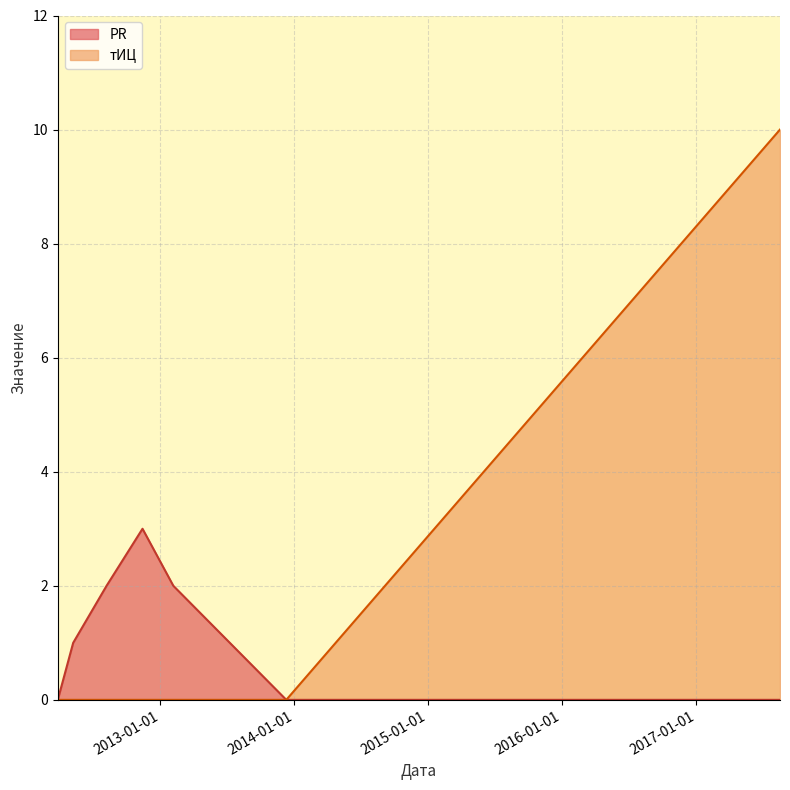

What is the highest value of the PR series?

3